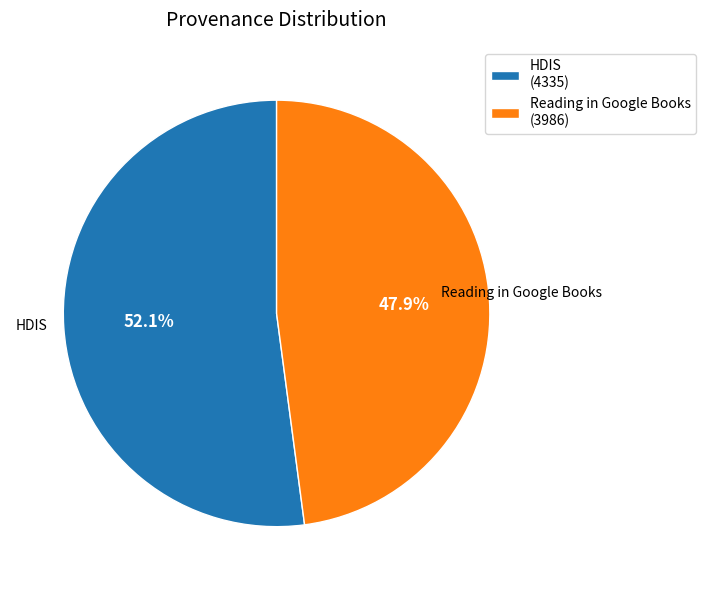

Approximately how many times larger is the value at Reading in Google Books compared to HDIS?

0.9